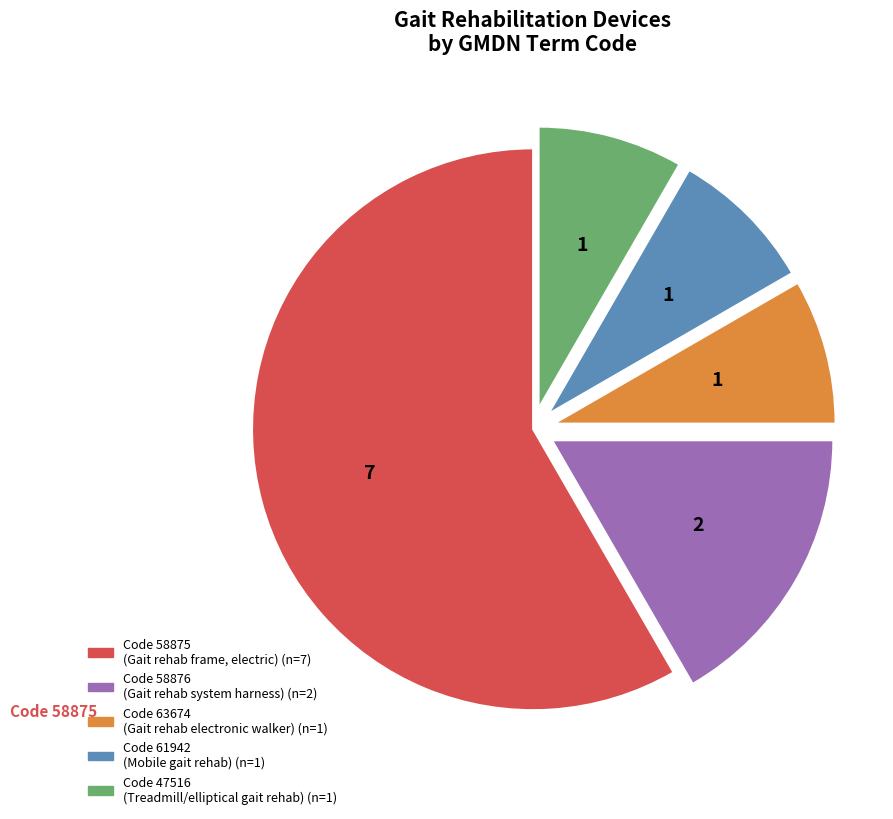

Is there a majority slice in this chart?

Yes